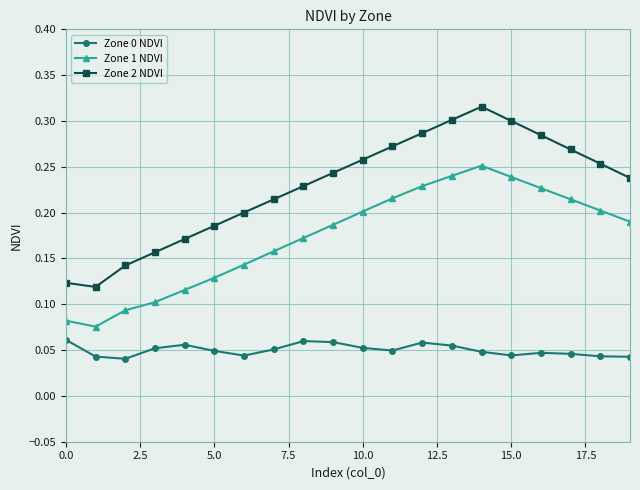

True or false: Zone 2 NDVI has more than 0 interior local peaks.

True